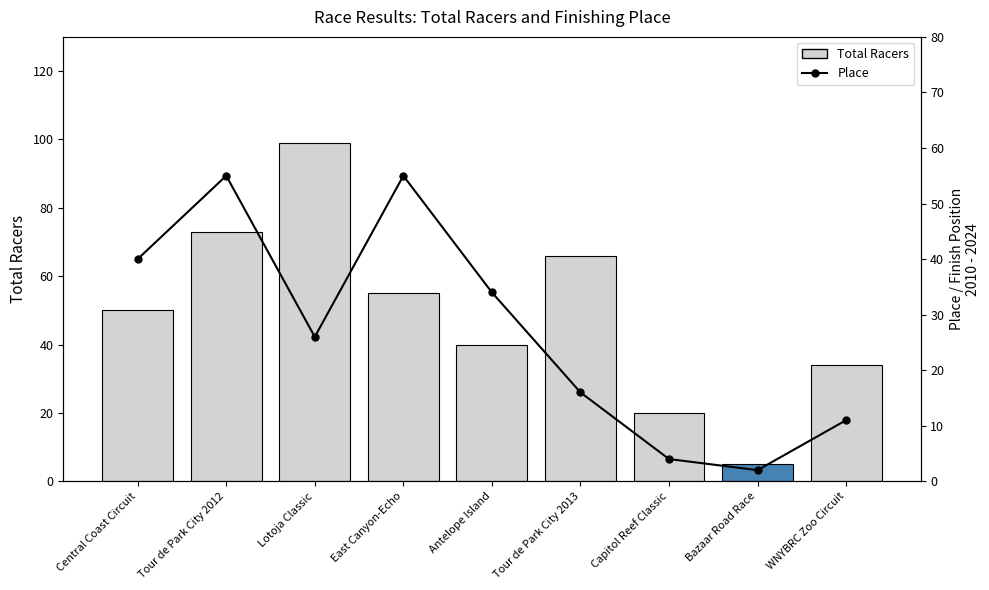

Rank the series by their average value, from highest to lowest.

Total Racers, Place